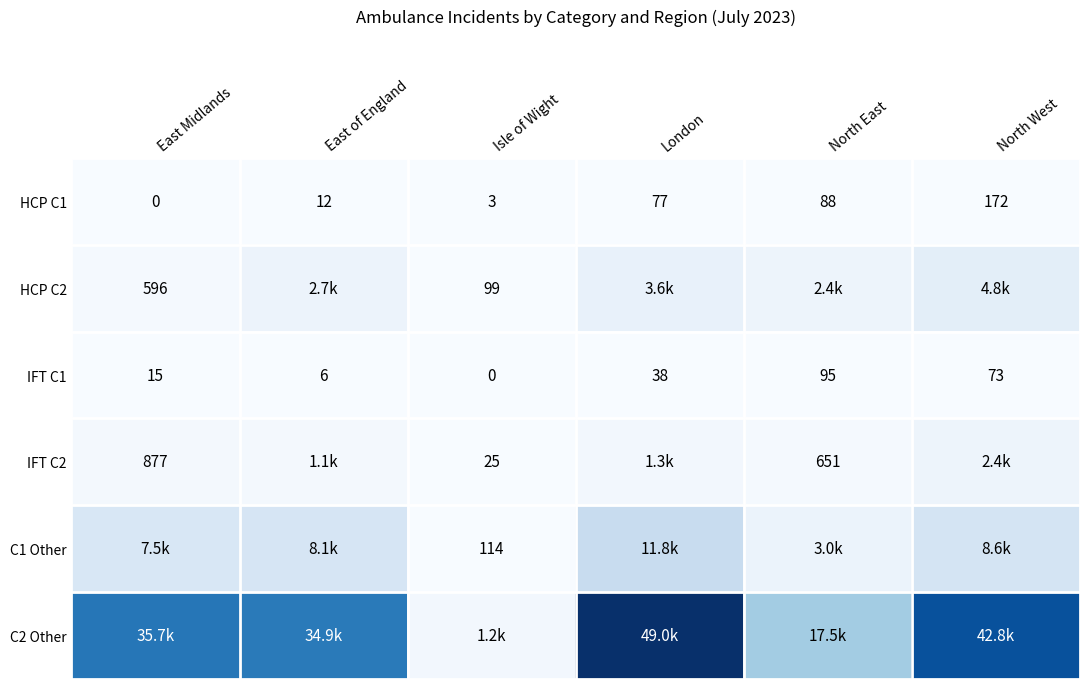

True or false: IFT C2 has a value of 877 at East Midlands.

True